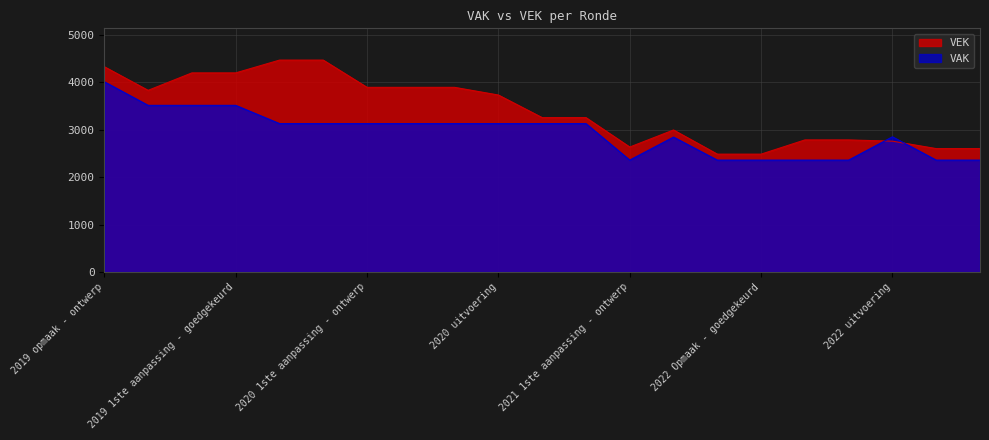

What is the label of the 9th point from the right?

2021 1ste aanpassing - ontwerp